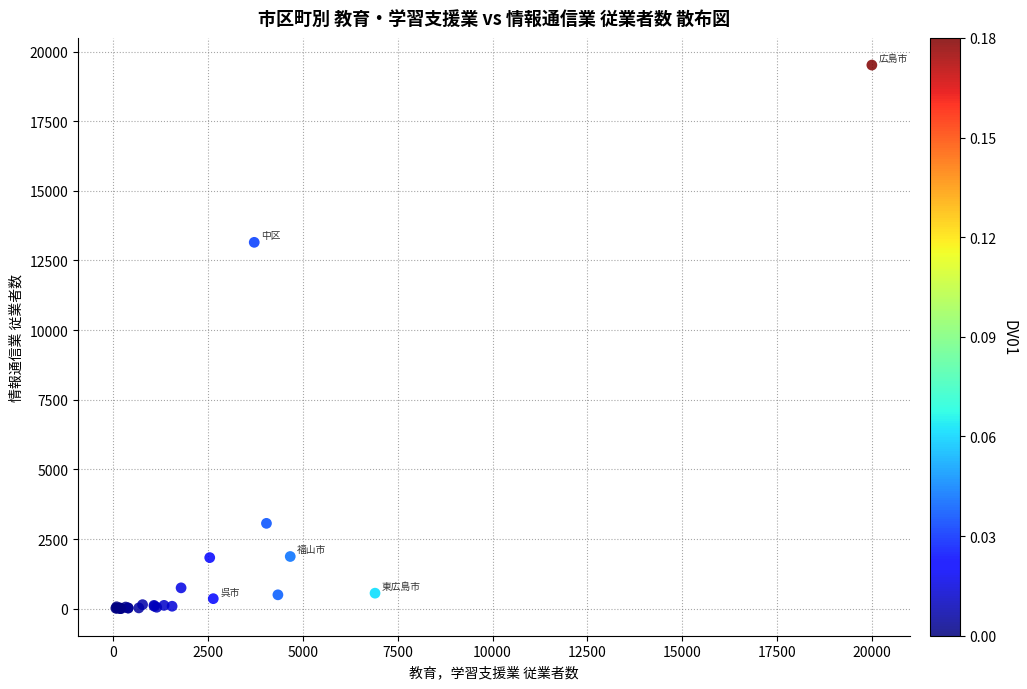

What Y value in the scatter plot is closest to 9760?

13152